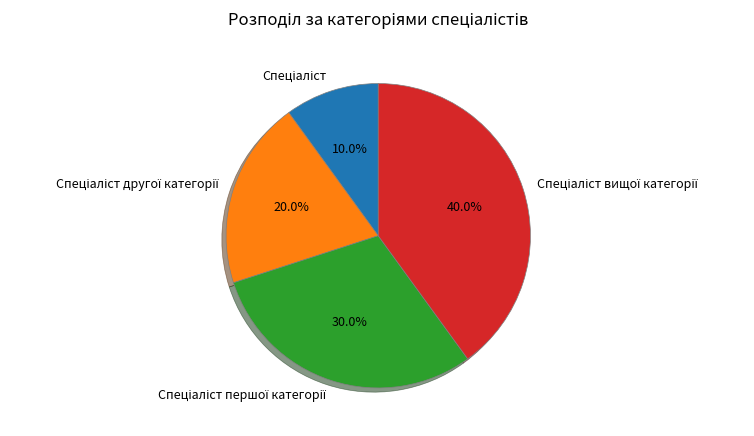

Is there a majority slice in this chart?

No